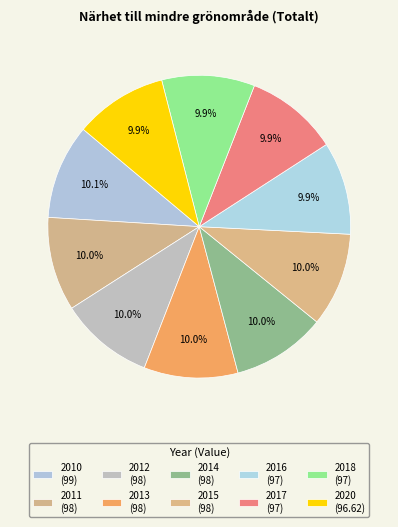

How many segments does this pie chart have?

10